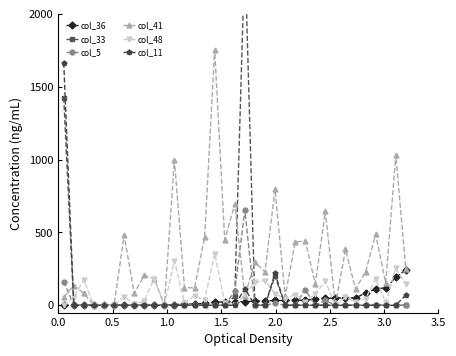

True or false: col_5 has more than 2 points higher than both neighbors.

True